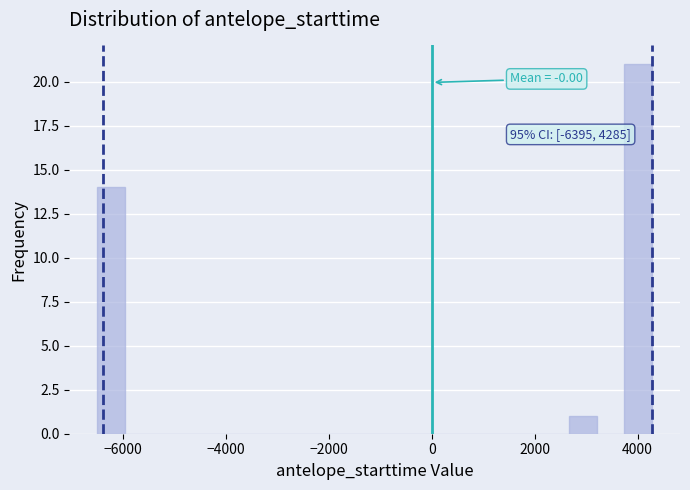

Around what value on the x-axis is the tallest bar? Give the approximate position of its centre, as read against the axis.

4000